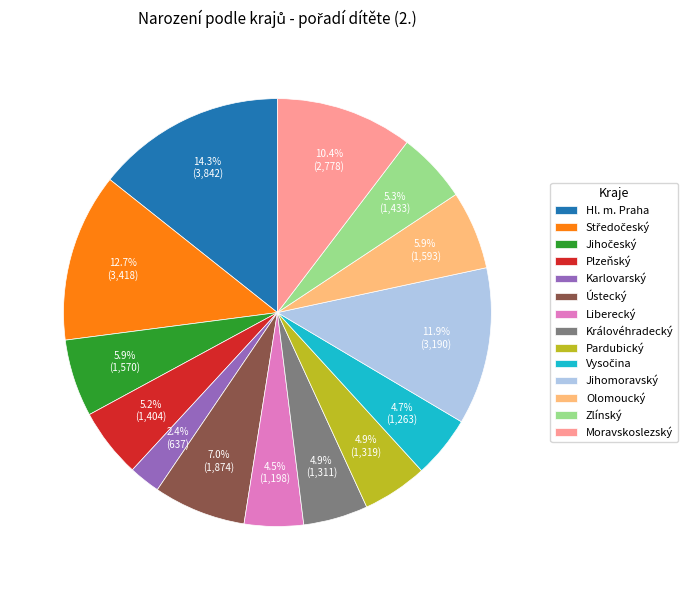

To the nearest percent, what portion does Karlovarský represent?

2%